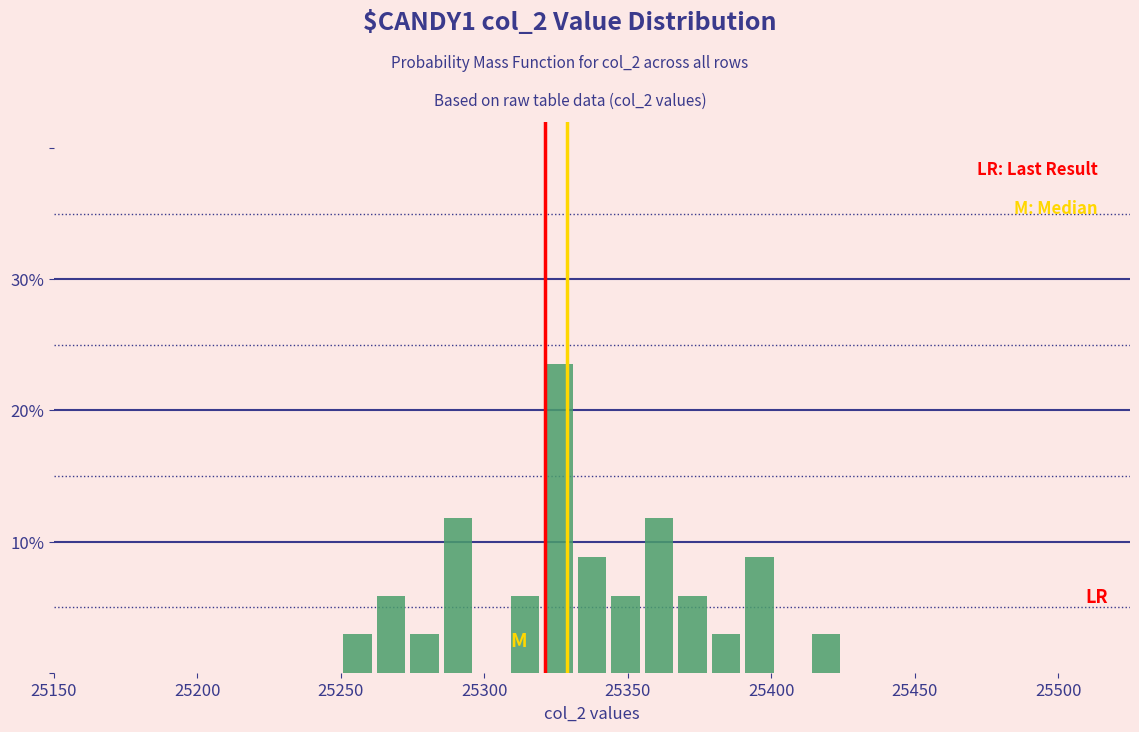

Read against the x-axis, roughly where is the centre of the tallest bar?

25325